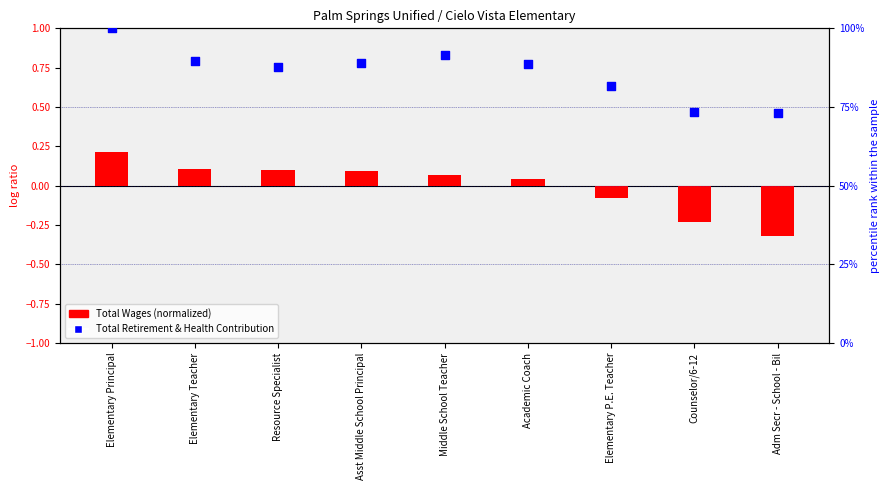

What are all the series names shown in the legend?

Total Wages (normalized), Total Retirement & Health Contribution